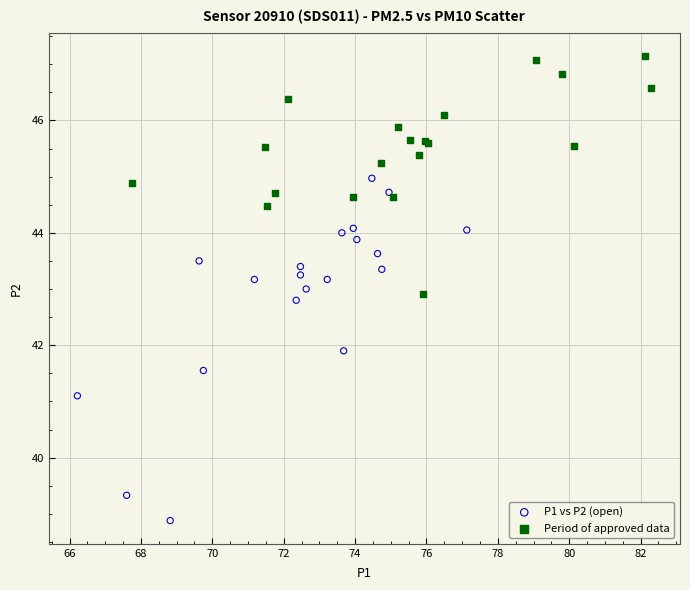

Which series has the largest Y range (max minus min)?

P1 vs P2 (open)